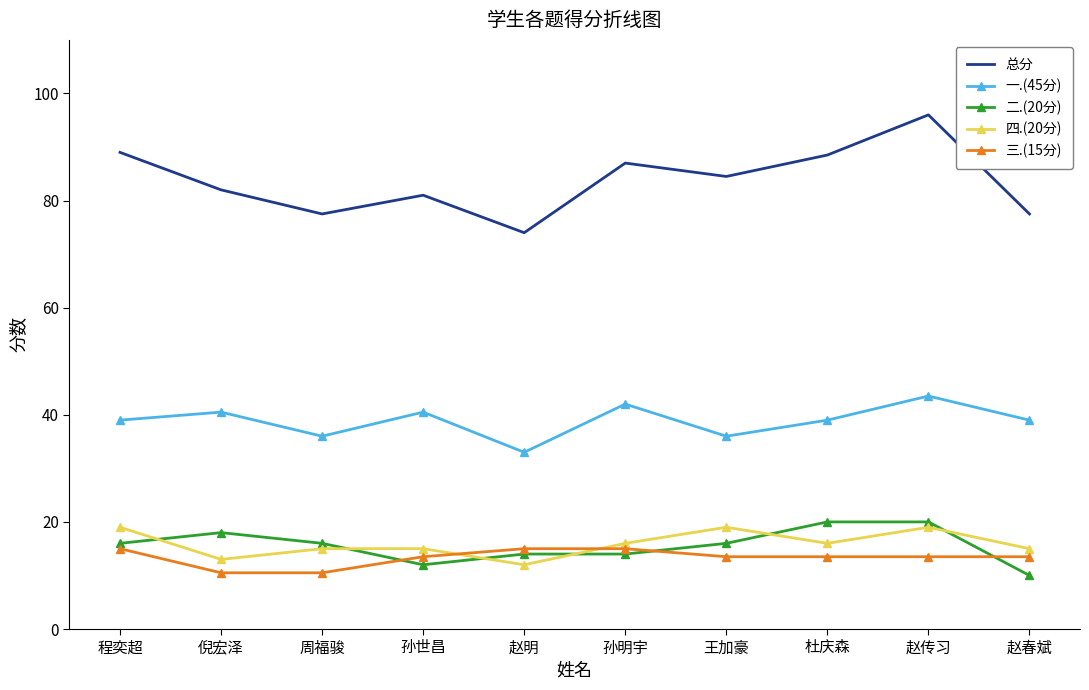

What position from the left is 杜庆森?

8